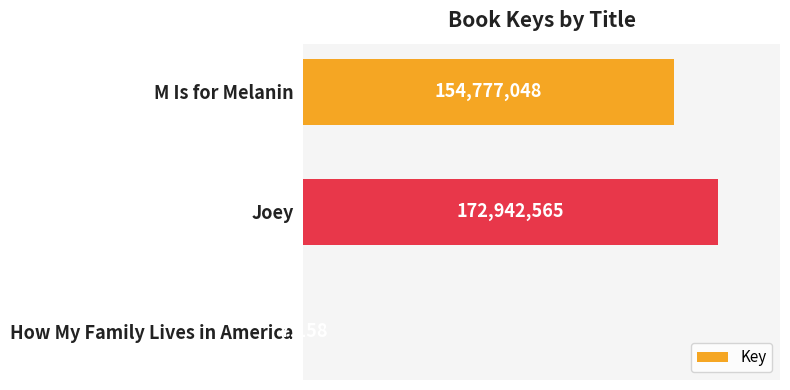

How many series are shown in this chart?

1